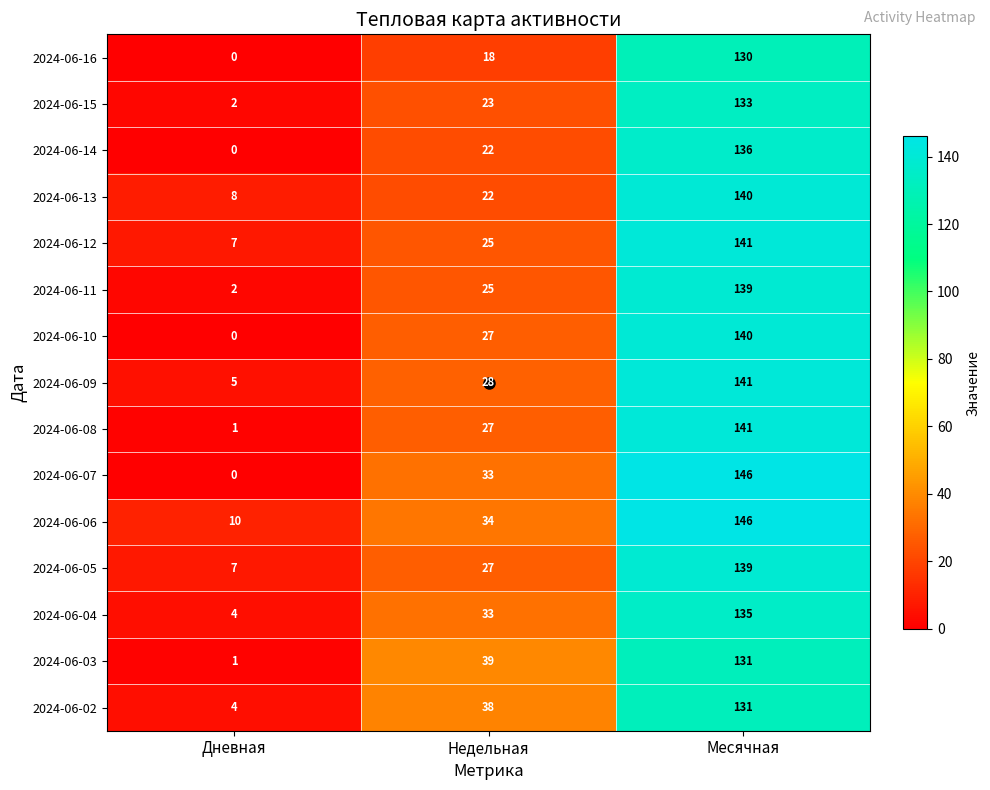

Is it true that 2024-06-05 equals 7 at Дневная?

True